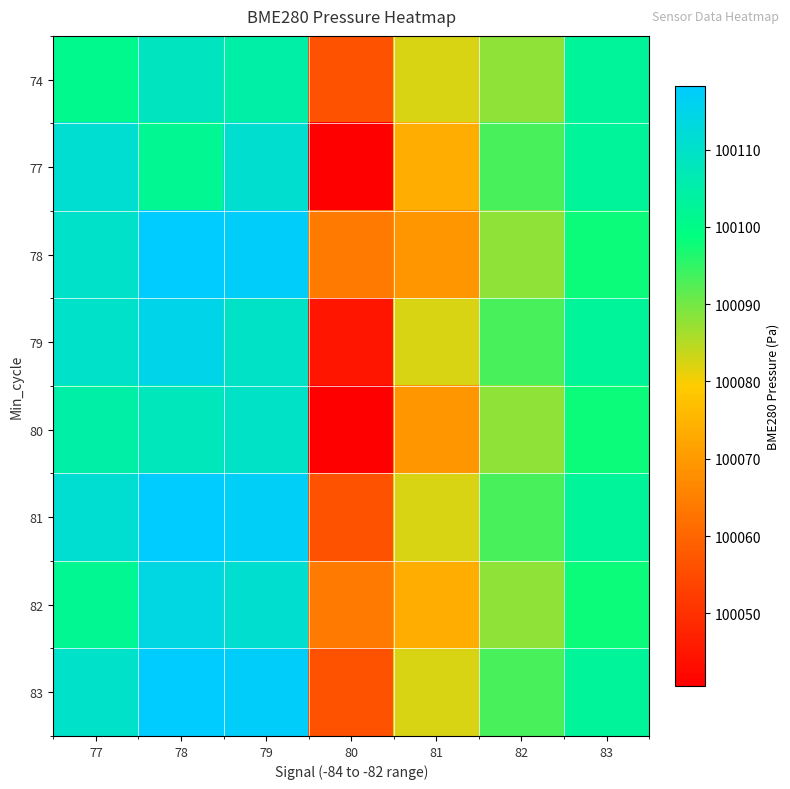

Rank the series by their maximum value, from lowest to highest.

74, 80, 77, 82, 79, 78, 81, 83